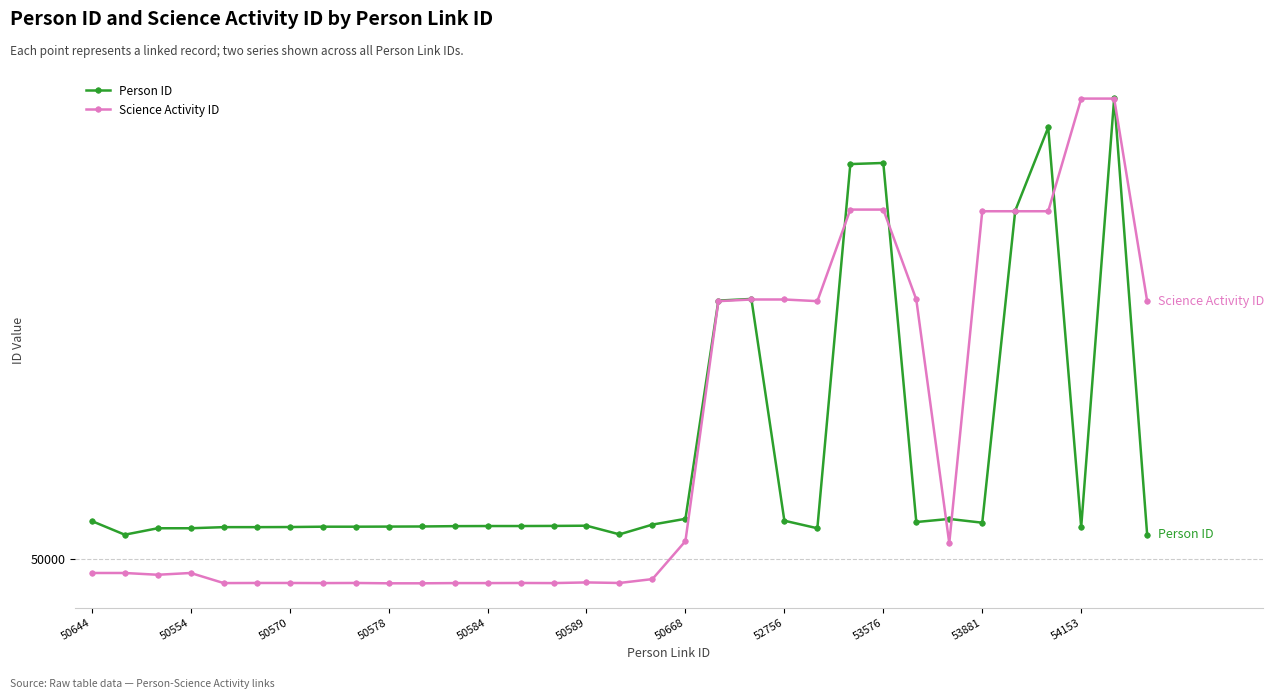

Which series ends up on top after the final intersection of Person ID and Science Activity ID?

Science Activity ID